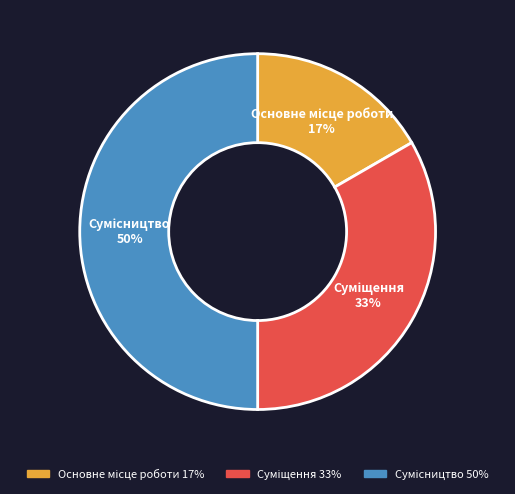

To the nearest percent, what is the average slice percentage?

33%